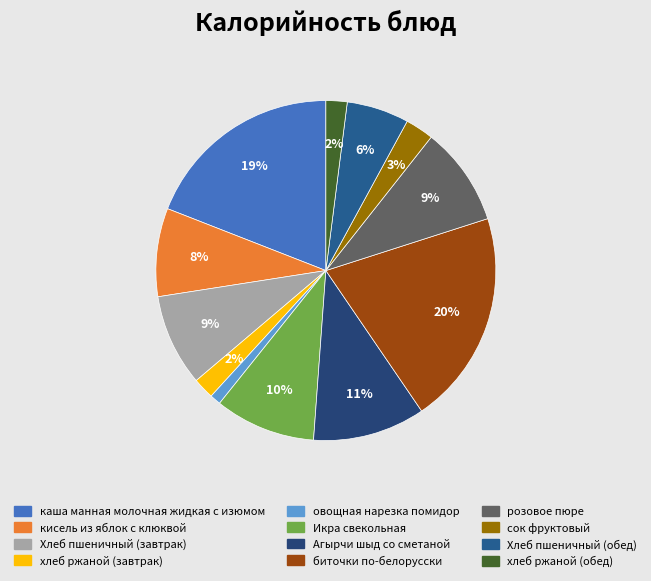

Which slice is the smallest?

овощная нарезка помидор